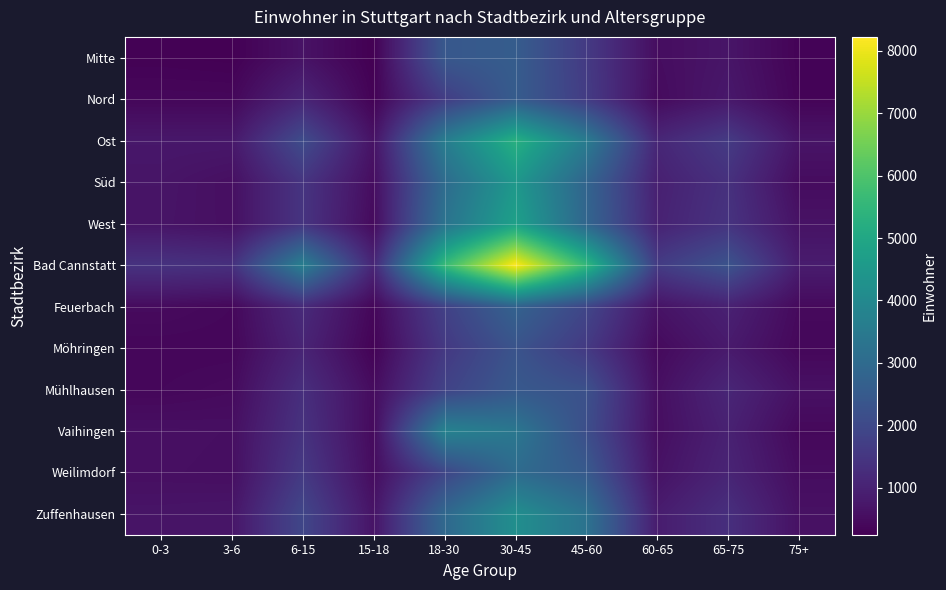

Which series has the widest spread of values?

Bad Cannstatt